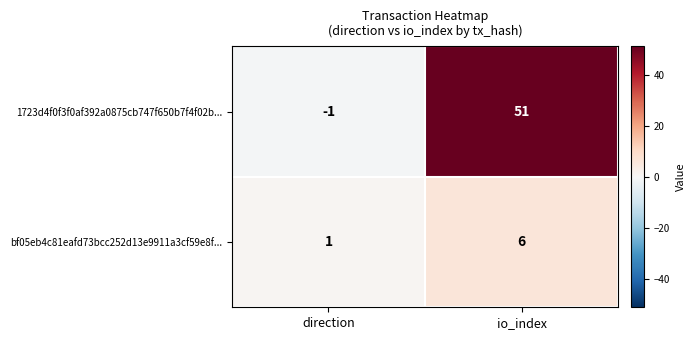

List the series in order of their overall mean, lowest first.

bf05eb4c81eafd73bcc252d13e9911a3cf59e8f..., 1723d4f0f3f0af392a0875cb747f650b7f4f02b...